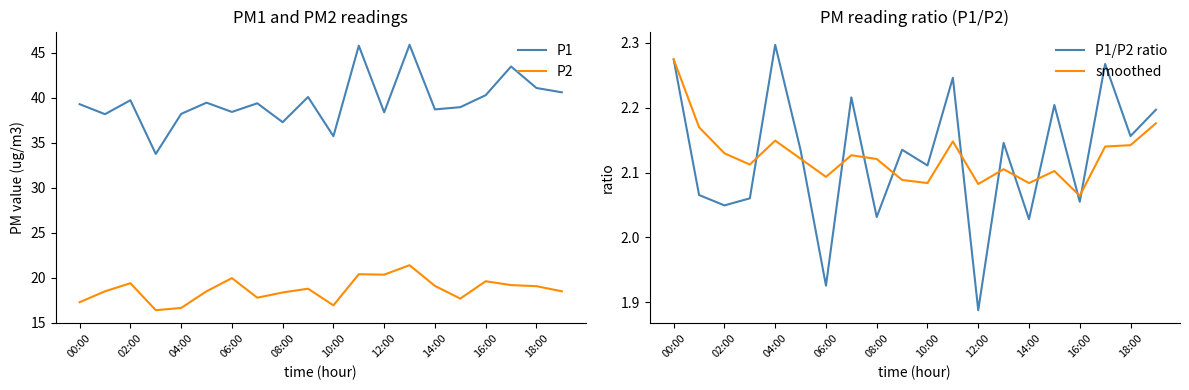

True or false: P1 and P2 intersect in this chart.

False